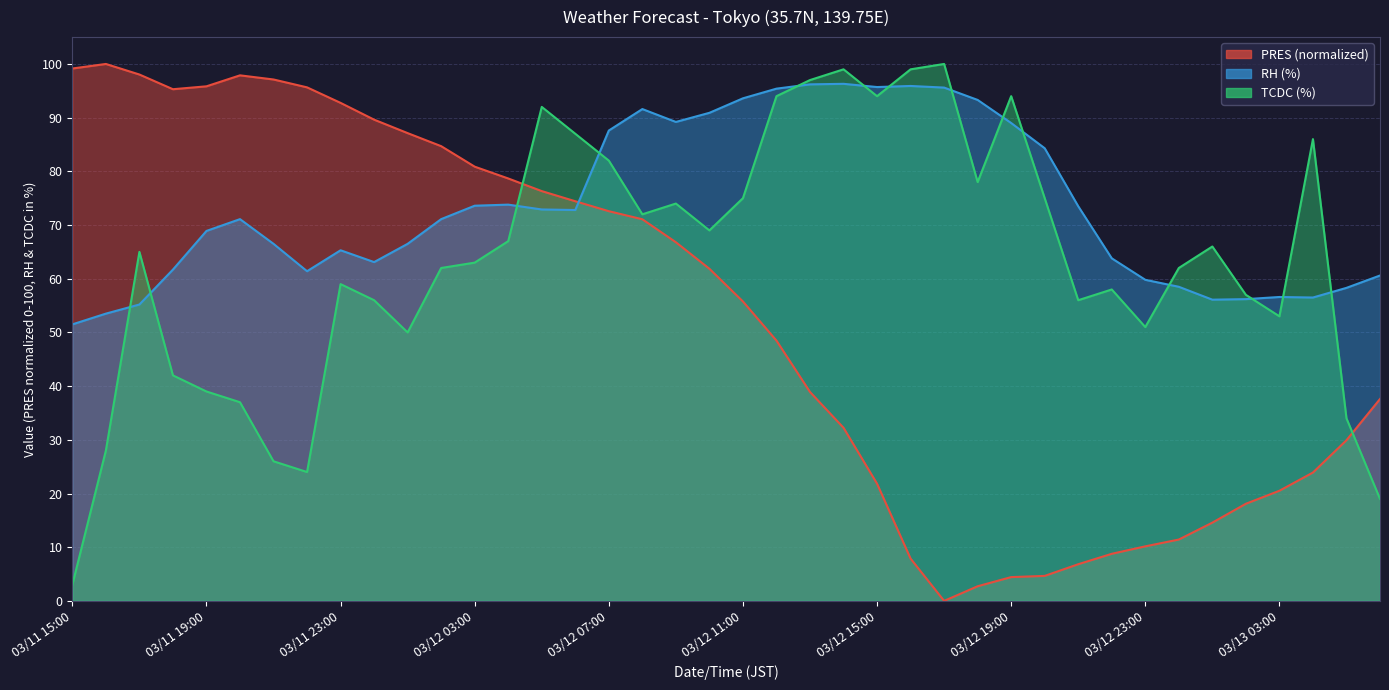

True or false: RH has a value of 21.0 at 03/12 17:00.

False